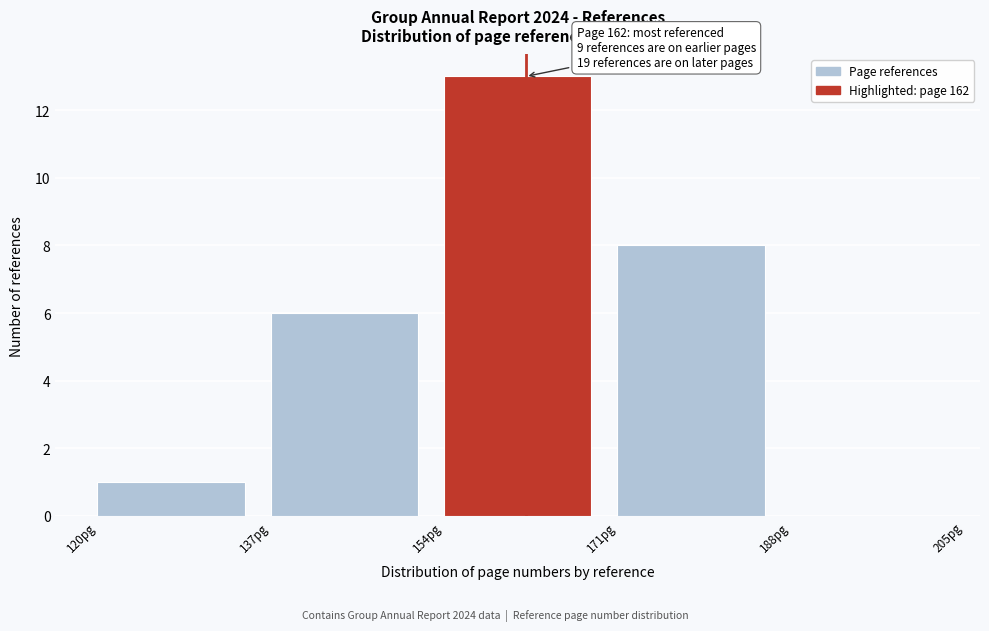

Over which range of the x-axis is the bar tallest?

154 to 171